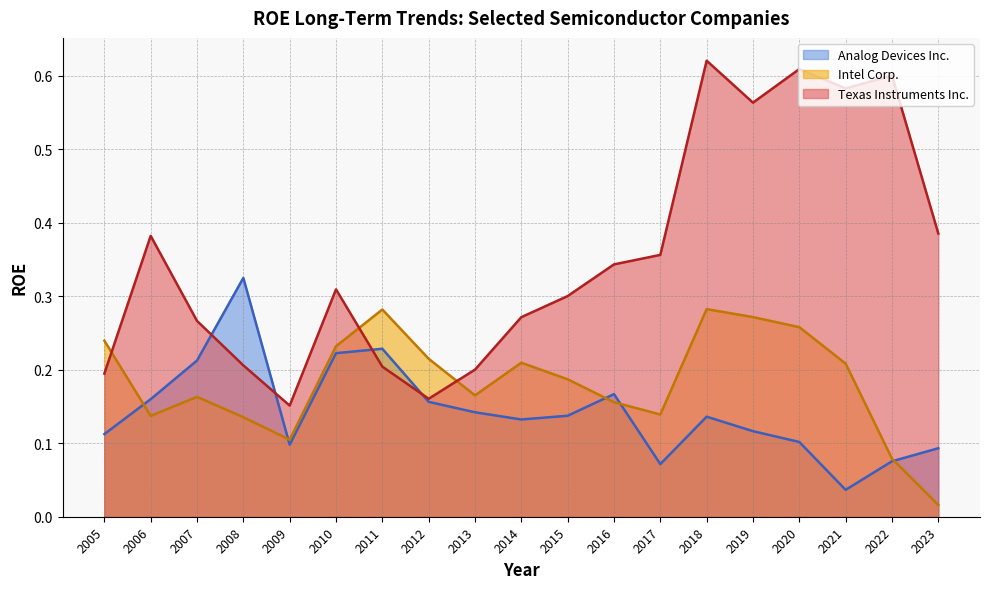

What are all the series names shown in the legend?

Analog Devices Inc., Intel Corp., Texas Instruments Inc.